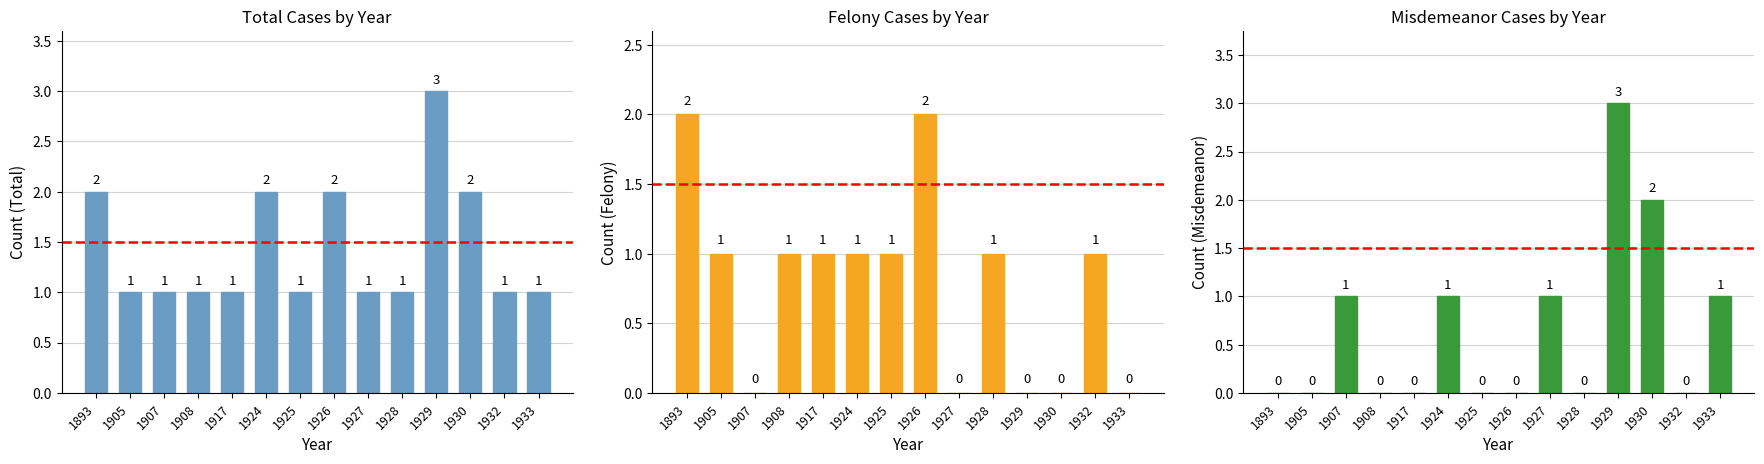

Which label corresponds to the largest value in the chart?

1929